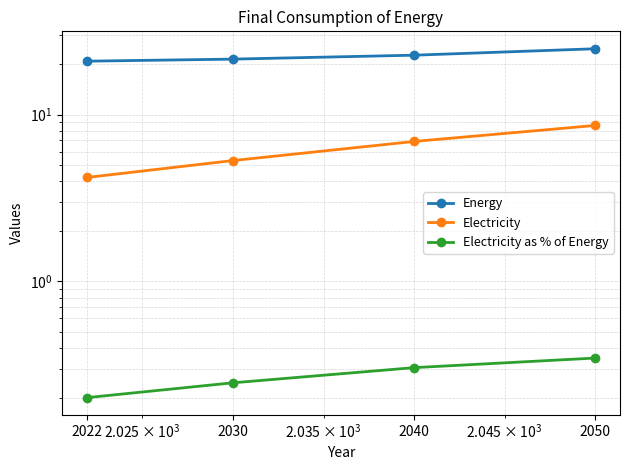

At which category is the sum across all series the highest?

2050